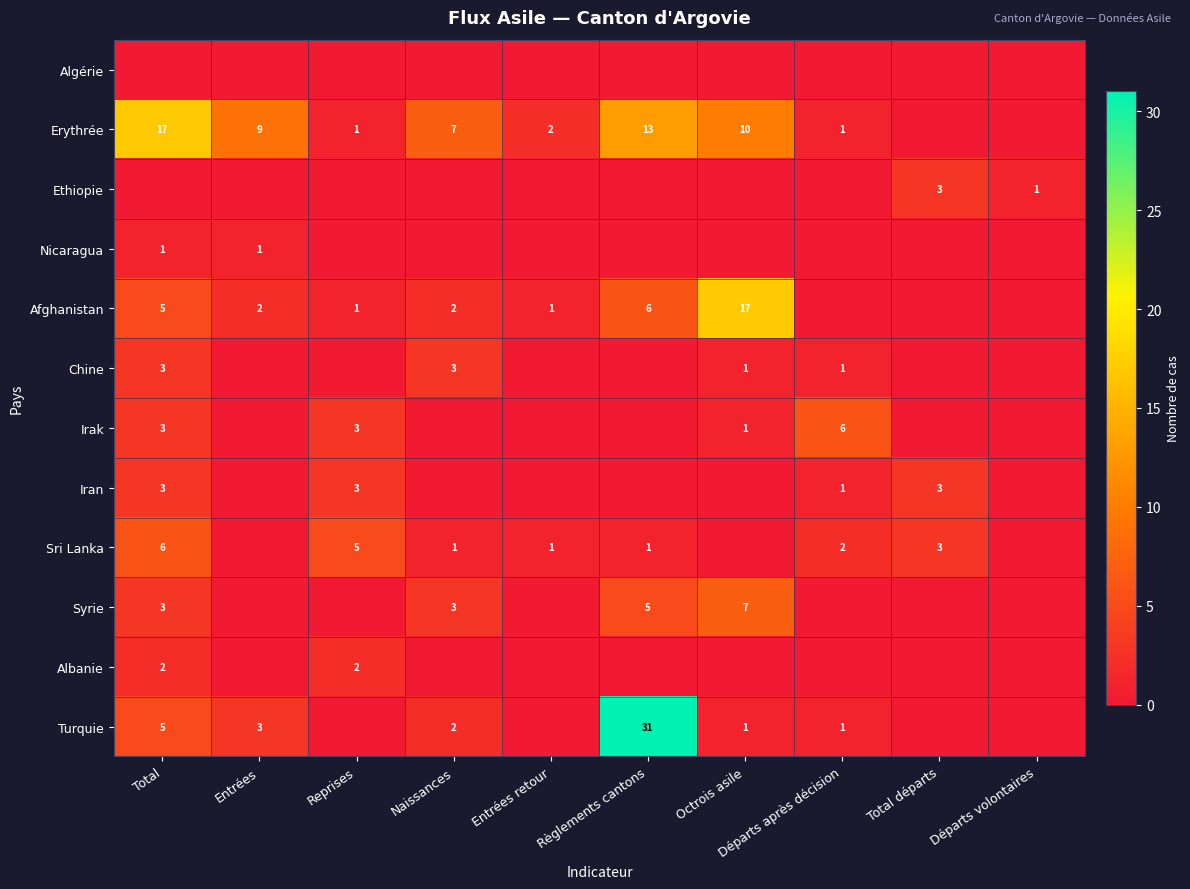

What is the maximum value shown in the chart?

31